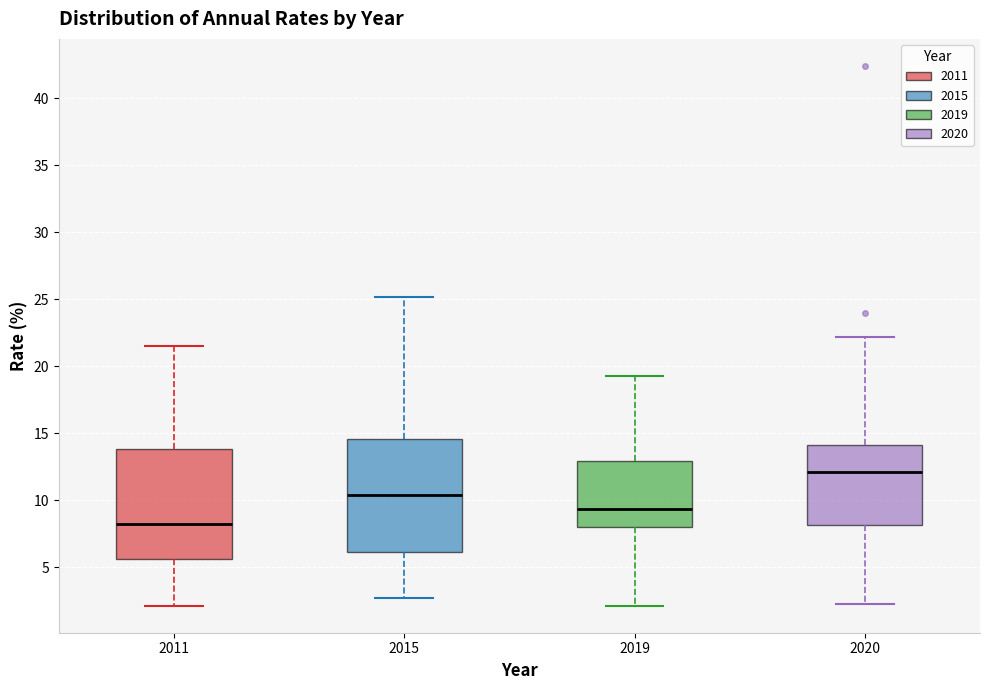

Reading left to right, transcribe this box plot: for each box, give where its median line is, the range the box spans, and where its two whiskers end, as read against the y-axis. The values are not printed on the chart, so give them approximately, as read against the axis.

2011: median 8.5, box 5.5 to 14.0, whiskers 2.0 to 21.5
2015: median 10.5, box 6.0 to 14.5, whiskers 2.5 to 25.0
2019: median 9.5, box 8.0 to 13.0, whiskers 2.0 to 19.5
2020: median 12.0, box 8.0 to 14.0, whiskers 2.5 to 22.0